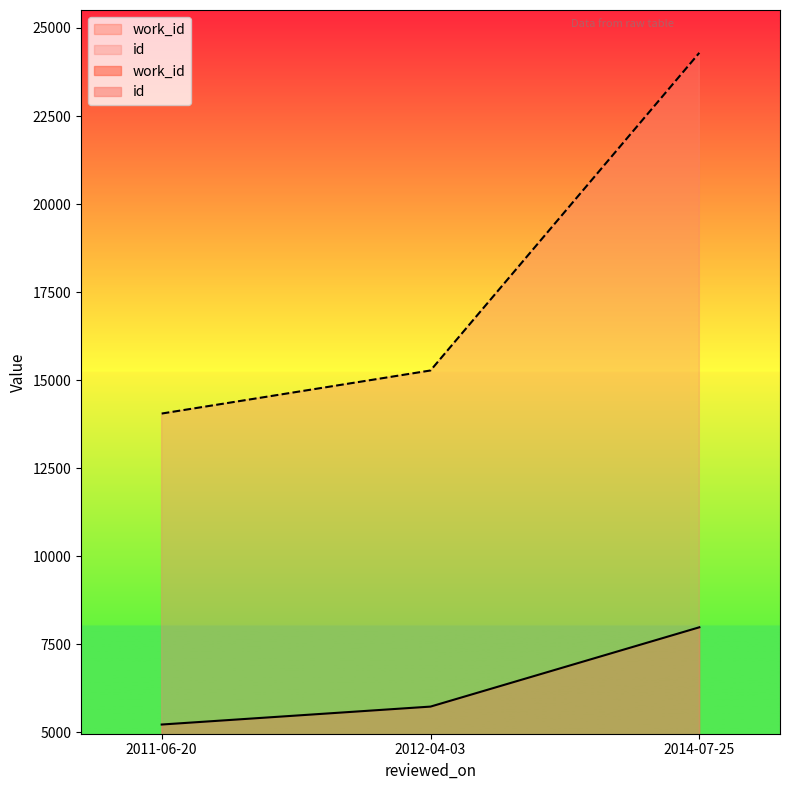

Does the chart display data point markers on the line(s)?

No